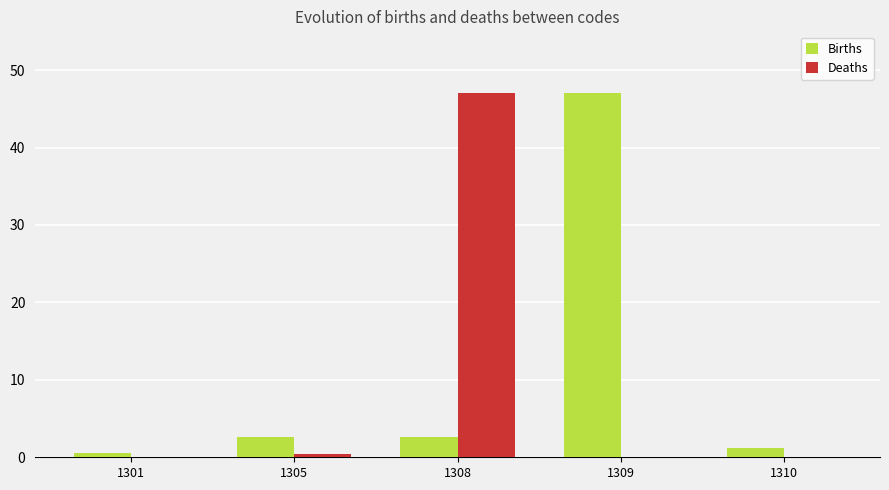

True or false: Births has a value of 1.0 at 1305.

False